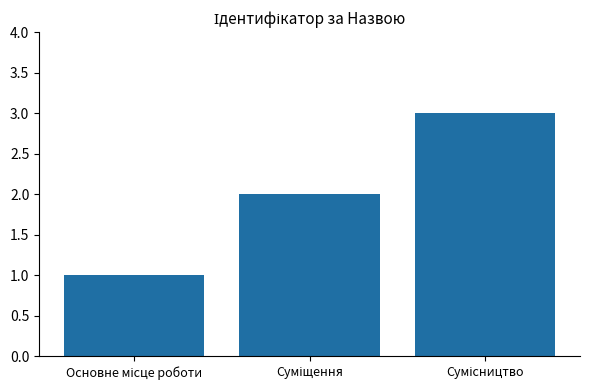

Does the chart contain stacked bars?

No